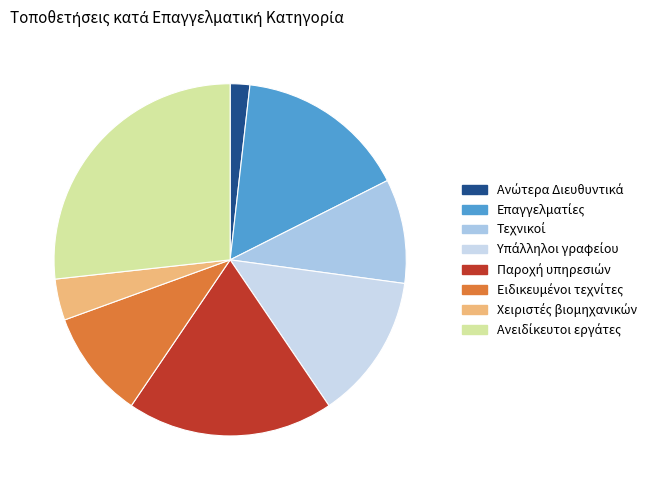

Rank the categories by value from lowest to highest.

Ανώτερα Διευθυντικά, Χειριστές βιομηχανικών, Τεχνικοί, Ειδικευμένοι τεχνίτες, Υπάλληλοι γραφείου, Επαγγελματίες, Παροχή υπηρεσιών, Ανειδίκευτοι εργάτες